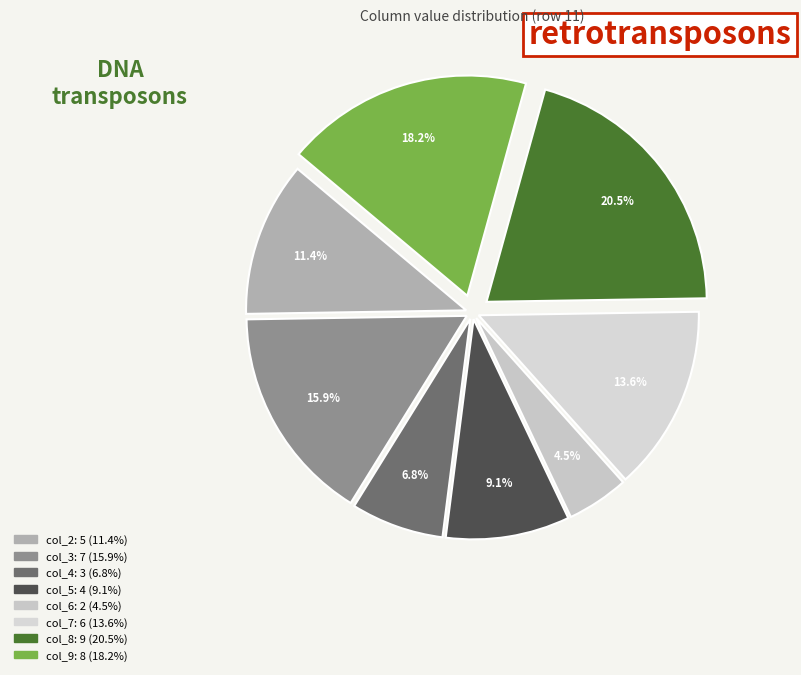

Does col_6 represent more than half of the total?

No